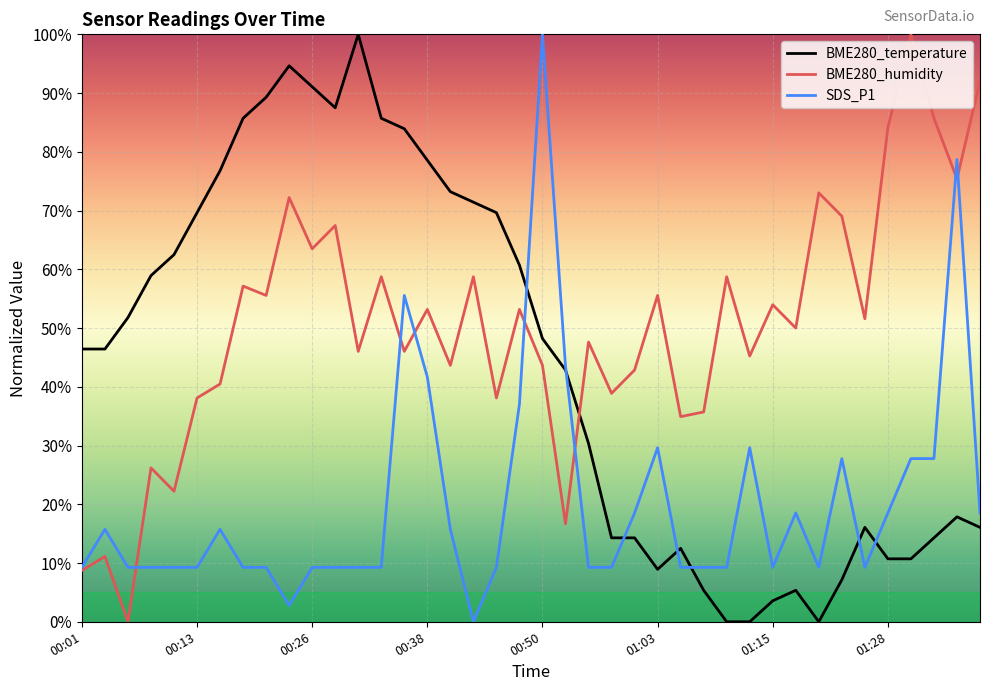

Rank the series by their average value, from lowest to highest.

SDS_P1, BME280_temperature, BME280_humidity